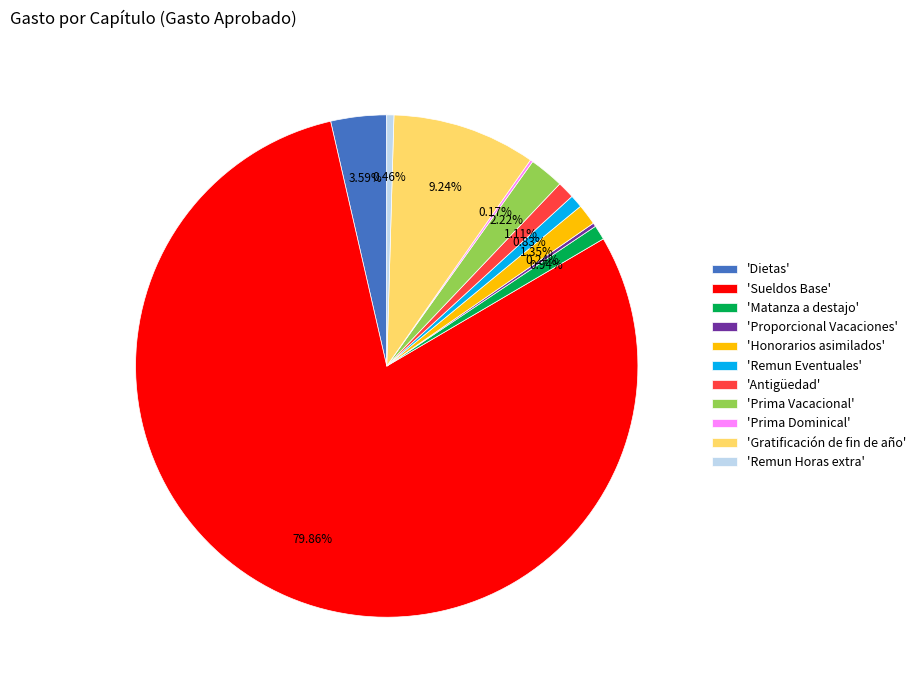

Does 'Sueldos Base' account for over 50% of the chart?

Yes